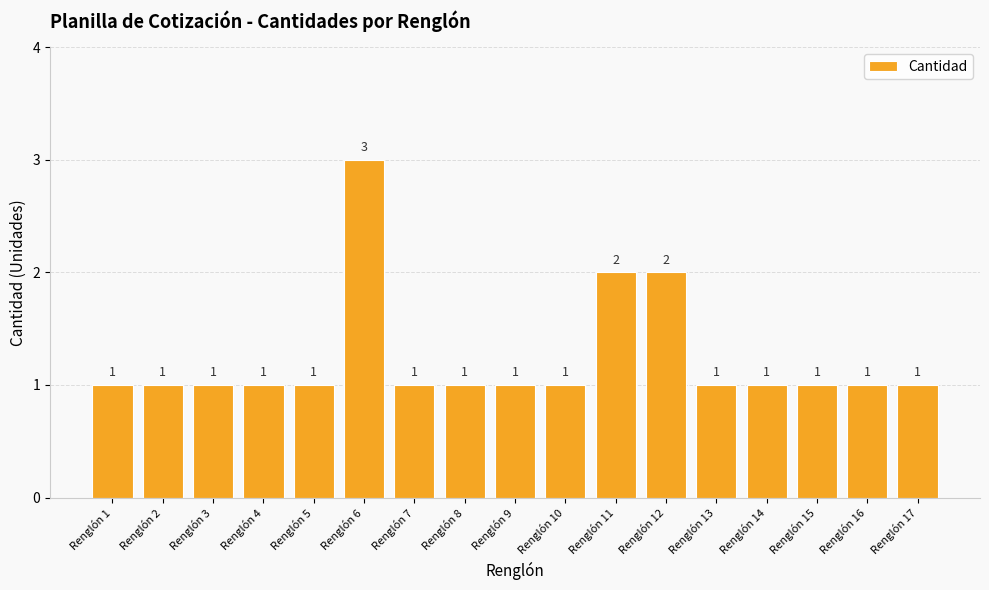

What is the sum of all values?

21